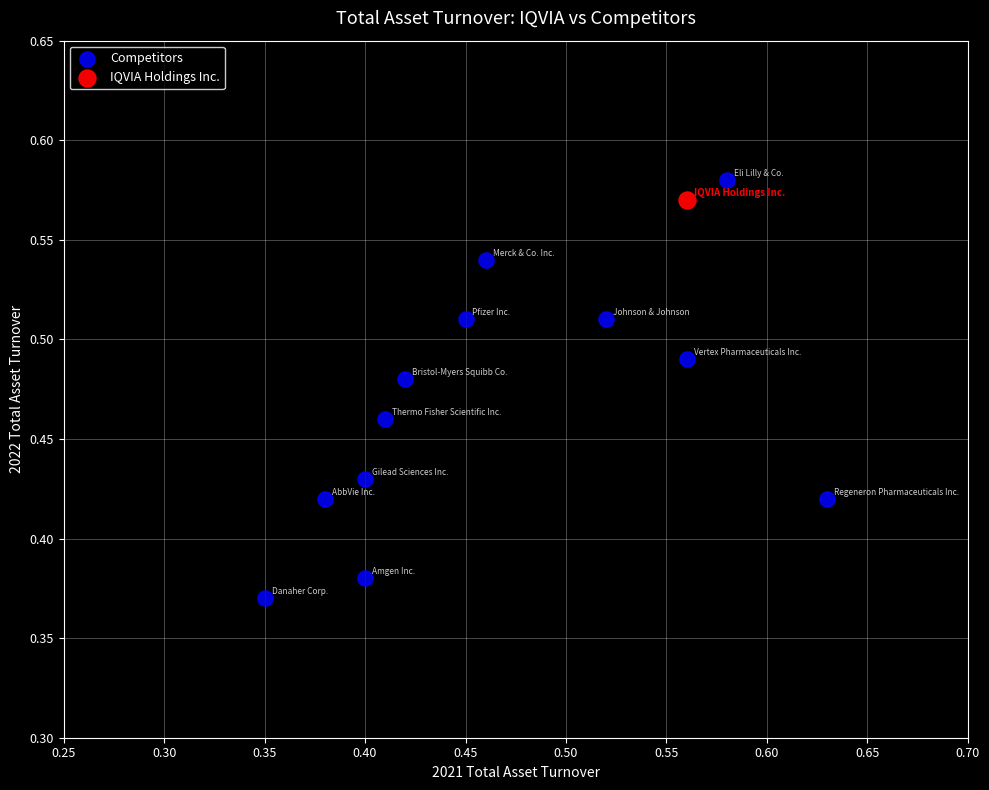

What are all the series names shown in the legend?

Competitors, IQVIA Holdings Inc.